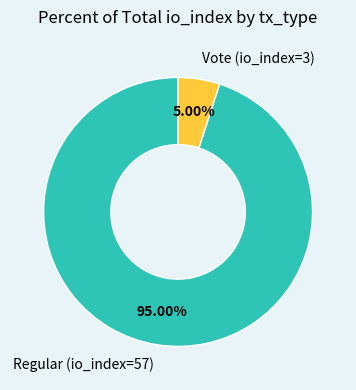

Which slice is the smallest?

Vote (io_index=3)